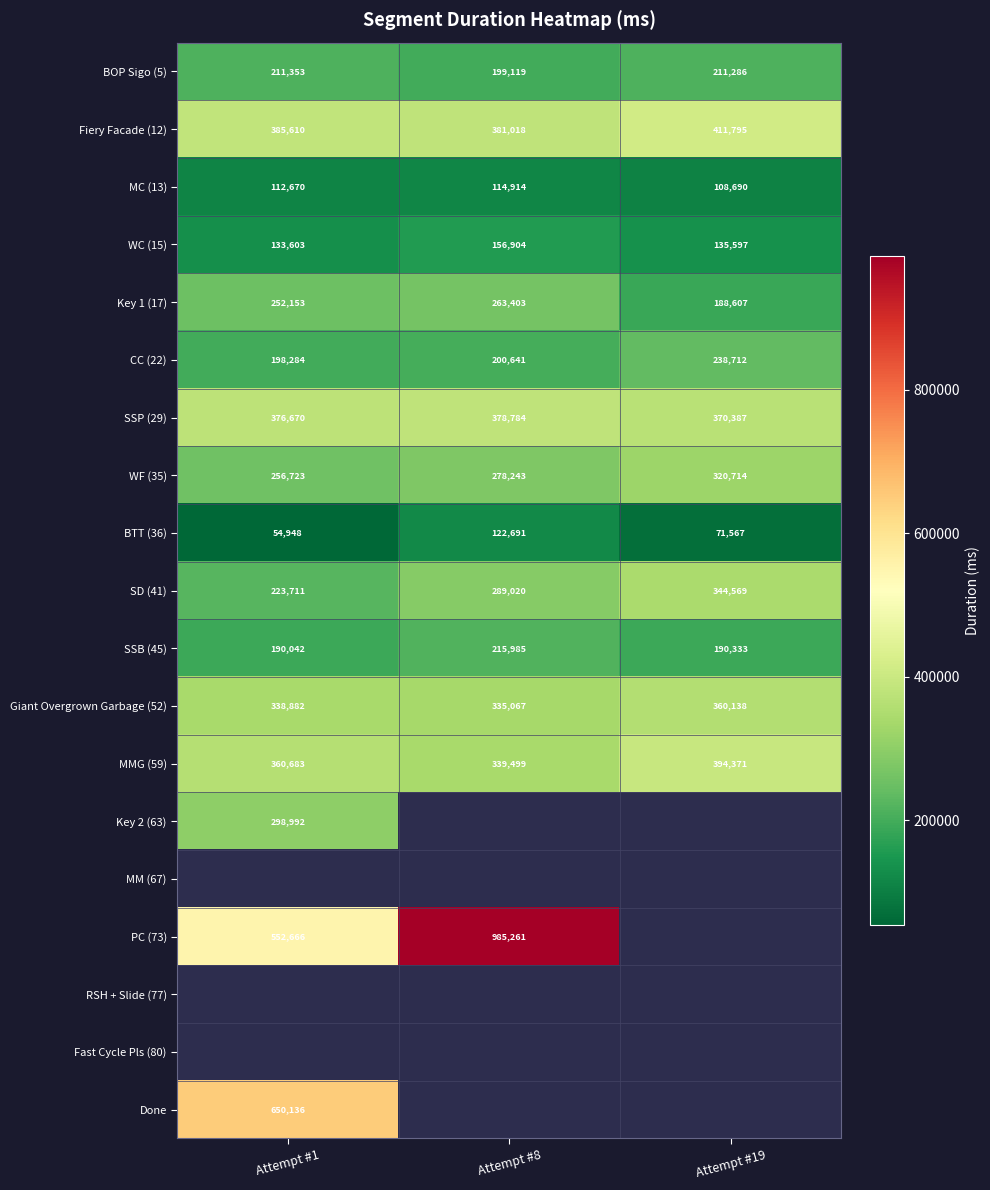

Is the value of Giant Overgrown Garbage (52) at Attempt #8 greater than the value of Done at Attempt #1?

No